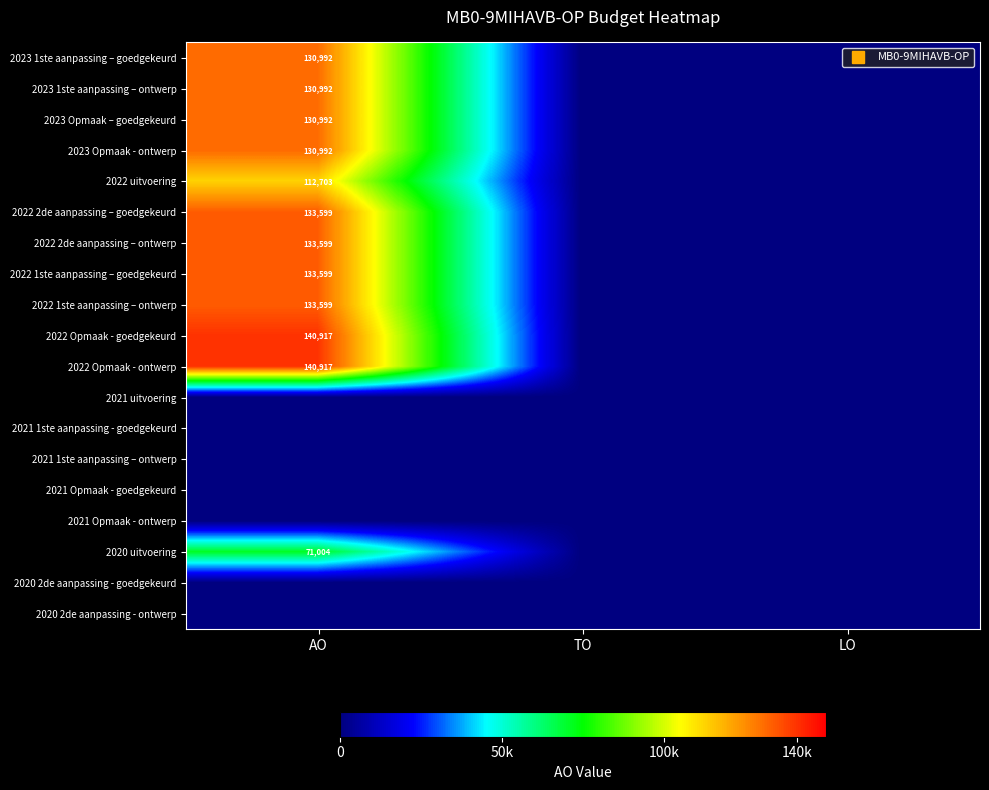

Where is 2023 1ste aanpassing – goedgekeurd nearest to the value 65496?

AO